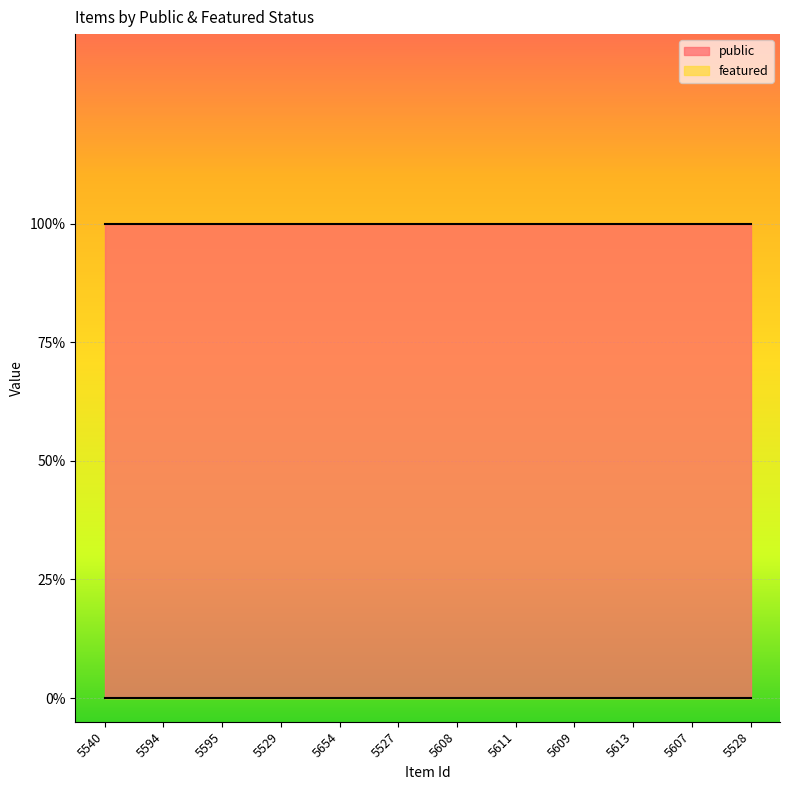

True or false: public has more than 1 interior local peaks.

False